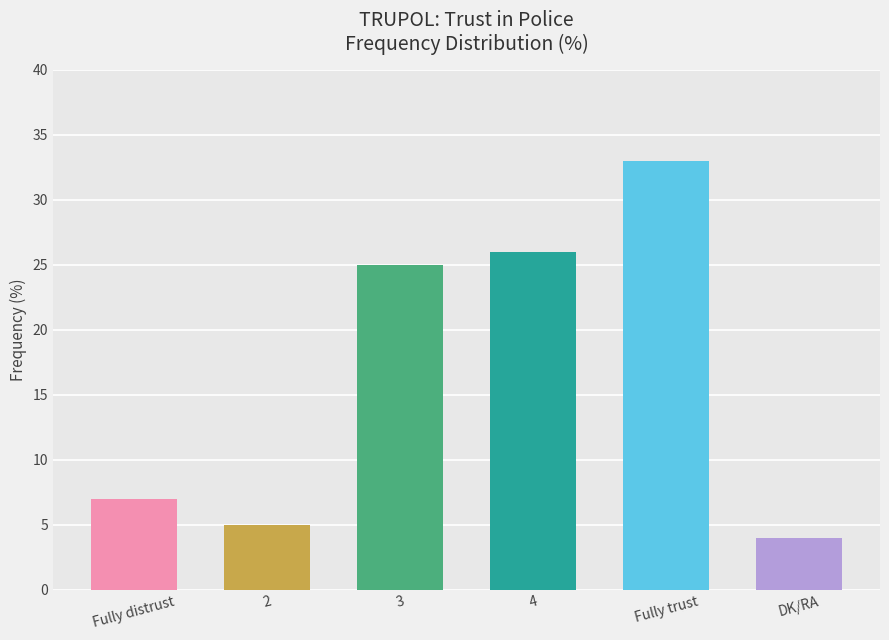

How many categories are shown in the chart?

6